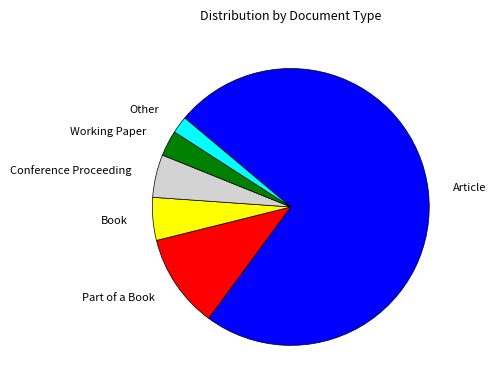

What percentage is the Book slice, to the nearest percent?

5%